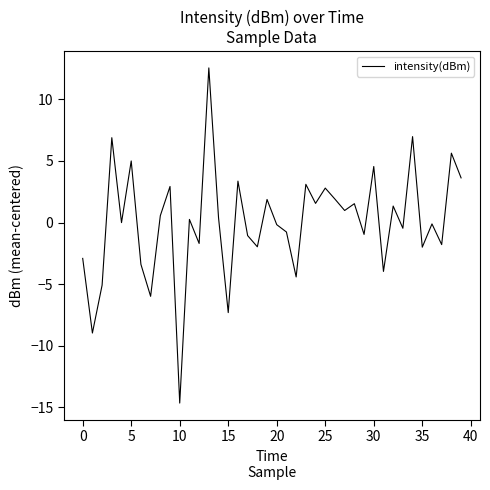

How many lines are shown in the chart?

1